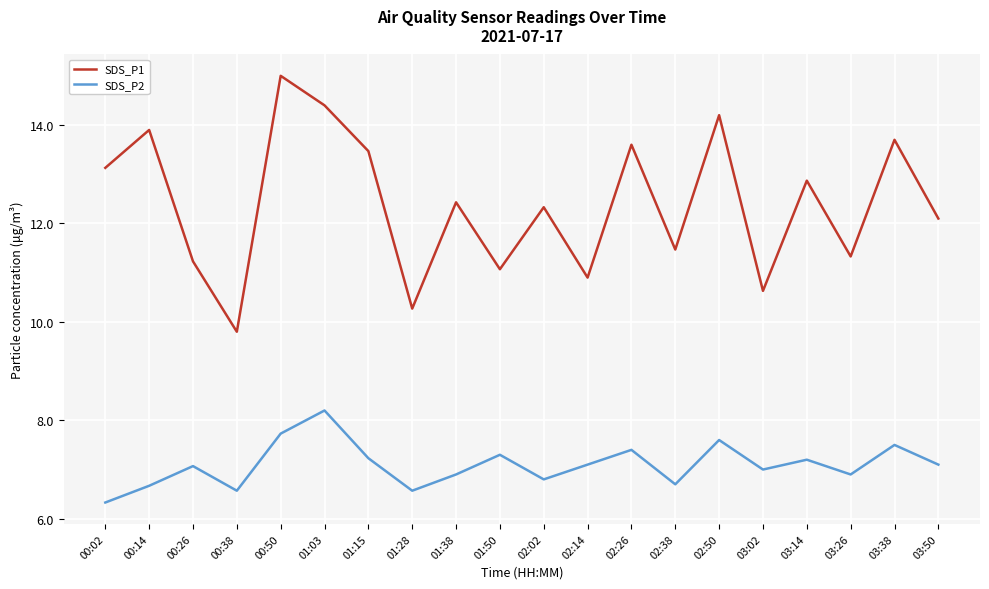

Read the SDS_P2 value at 03:02.

7.0